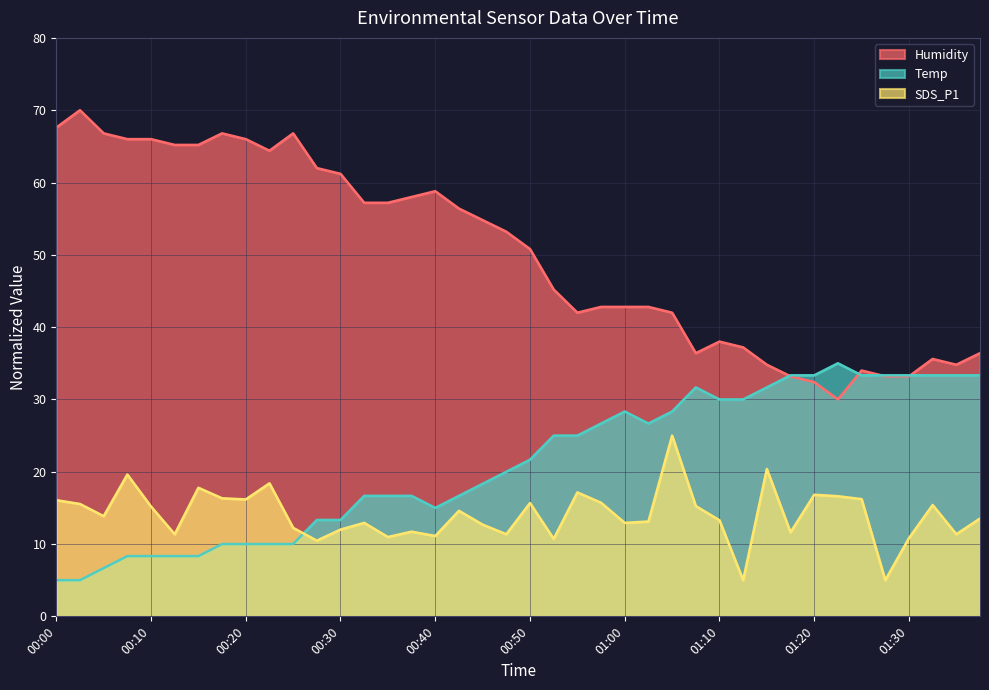

What is the difference between the second highest and minimum values in the Temp series?

28.3